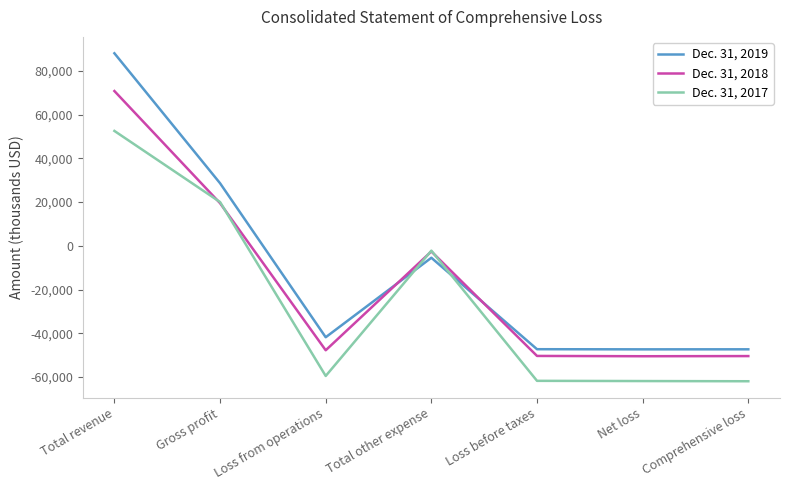

What is the difference between the second highest and minimum values in the Dec. 31, 2017 series?

81941